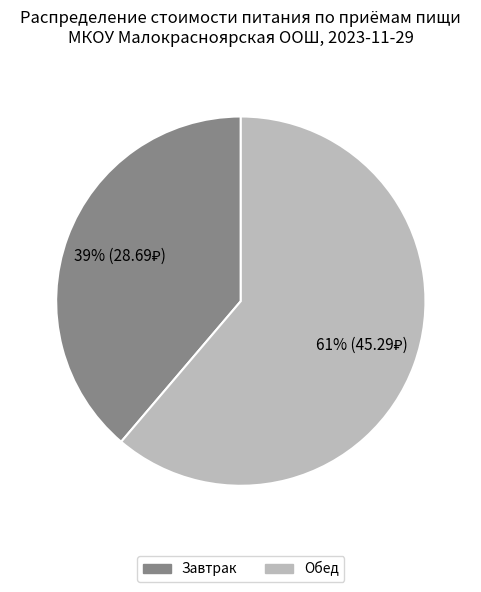

Rank the categories by value from lowest to highest.

Завтрак, Обед